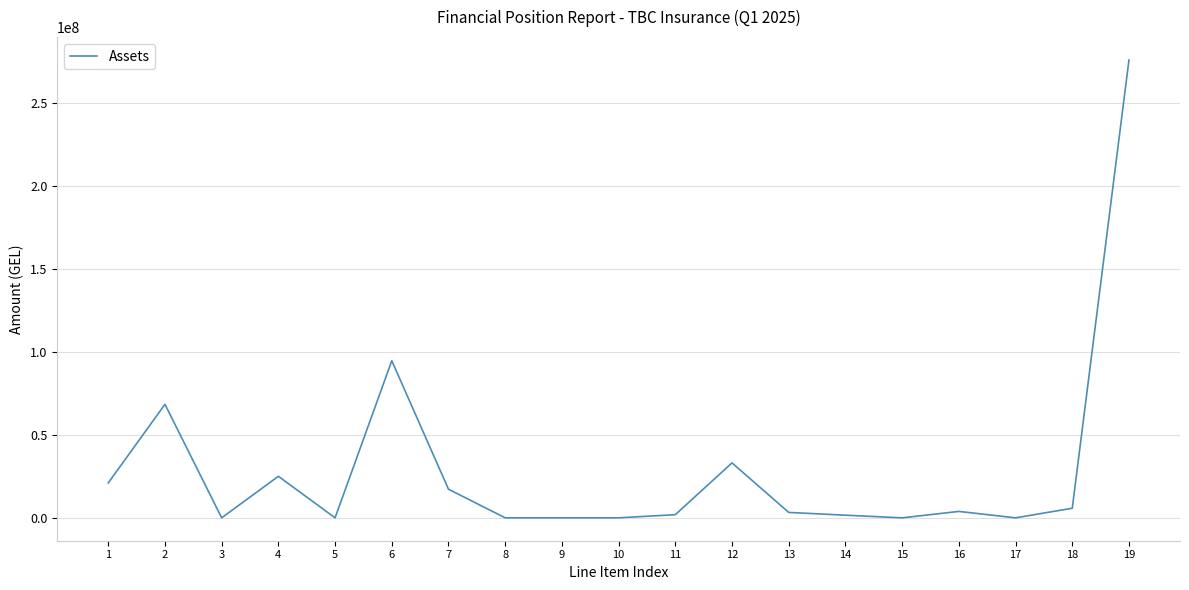

Is this an area chart (filled region under the line)?

No